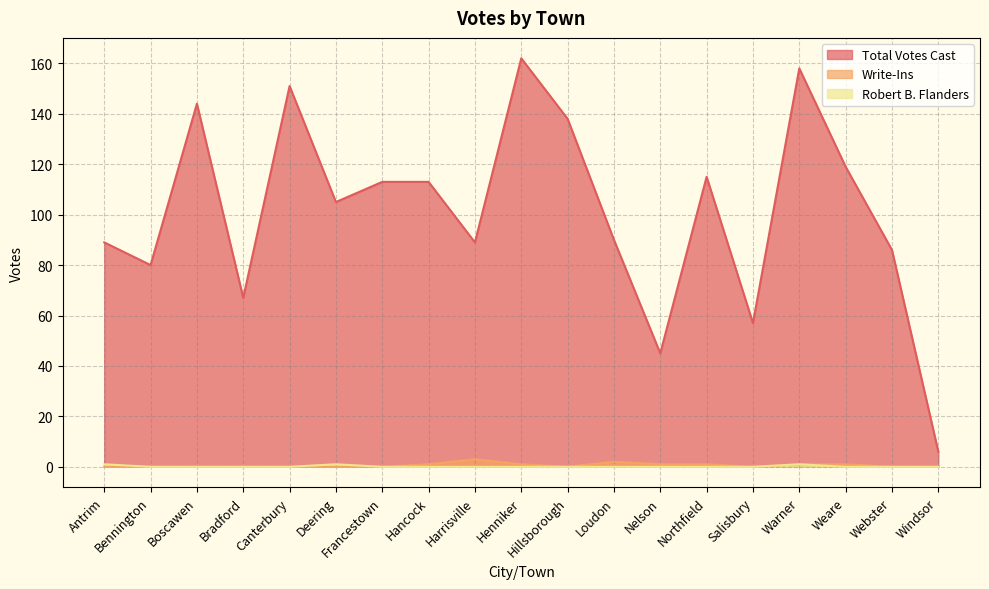

What is the greatest value displayed?

162